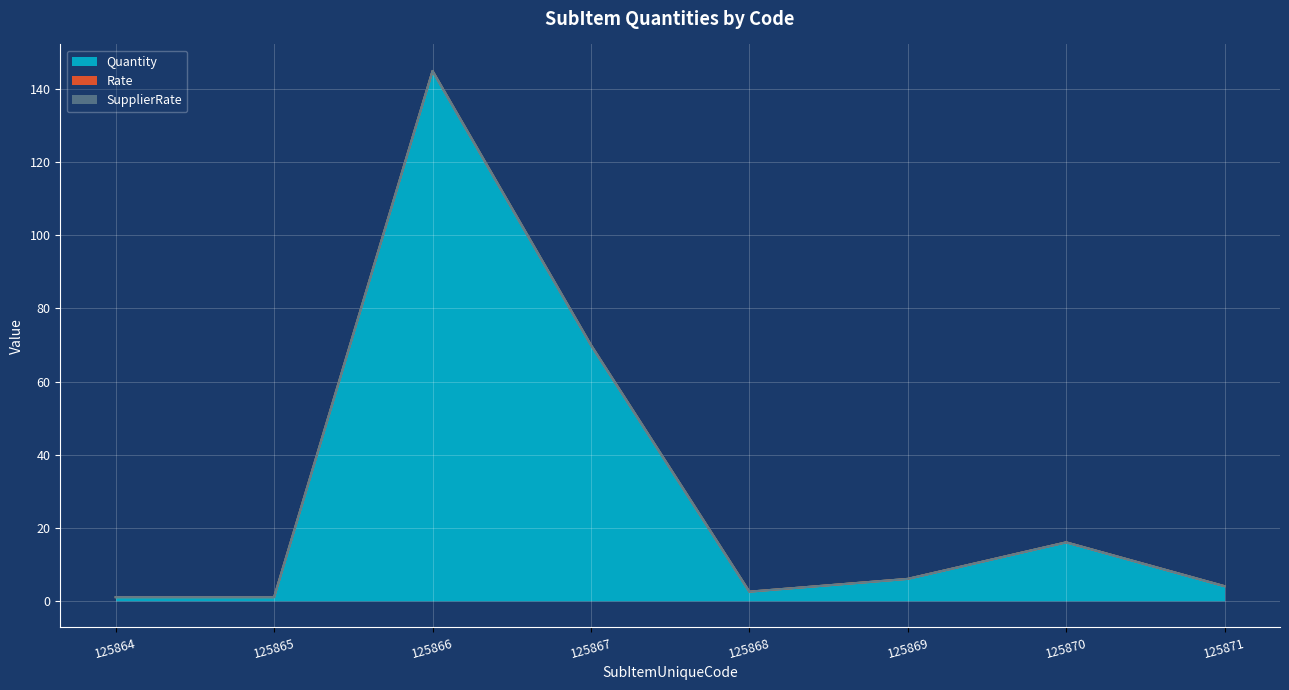

Which category has the lowest value across all series?

125864